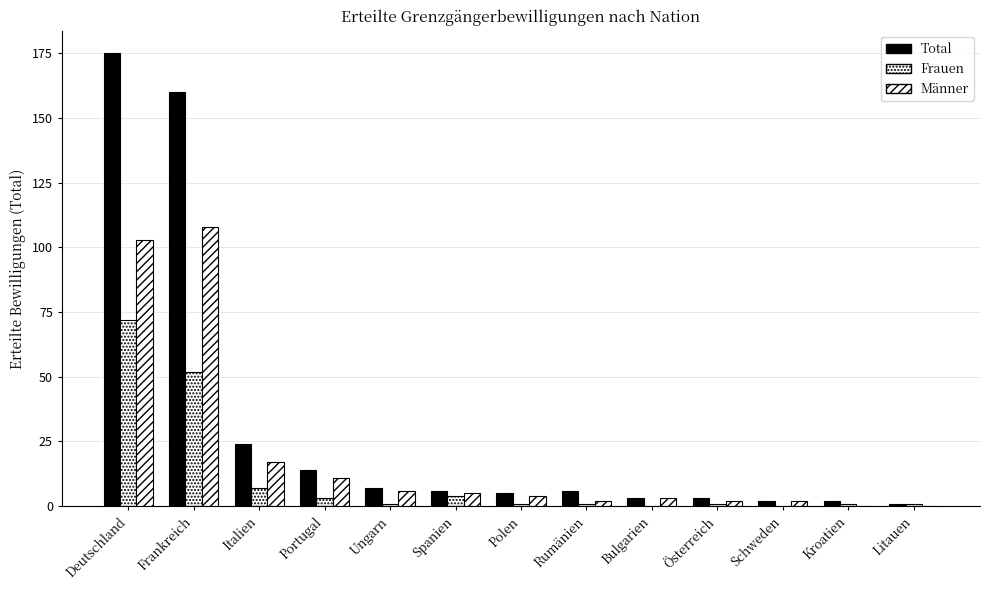

What position from the left is Spanien?

6